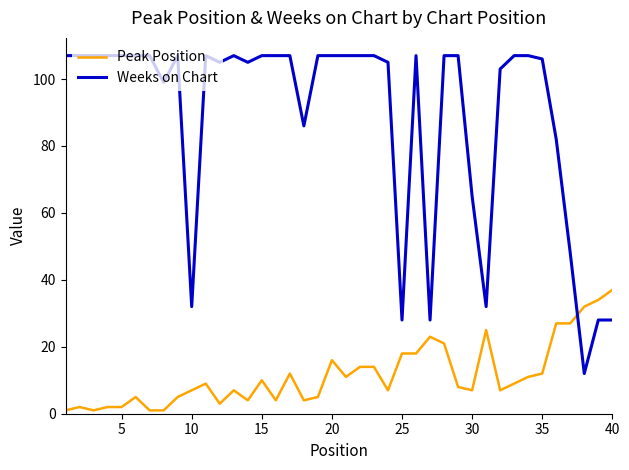

Does the chart display data point markers on the line(s)?

No